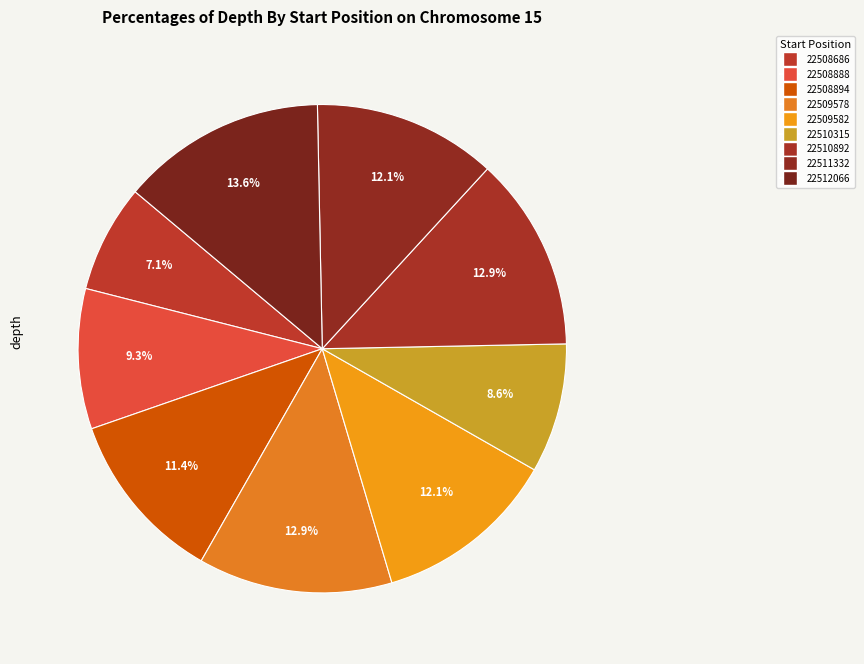

True or false: 22508894 accounts for 11% of the total.

True